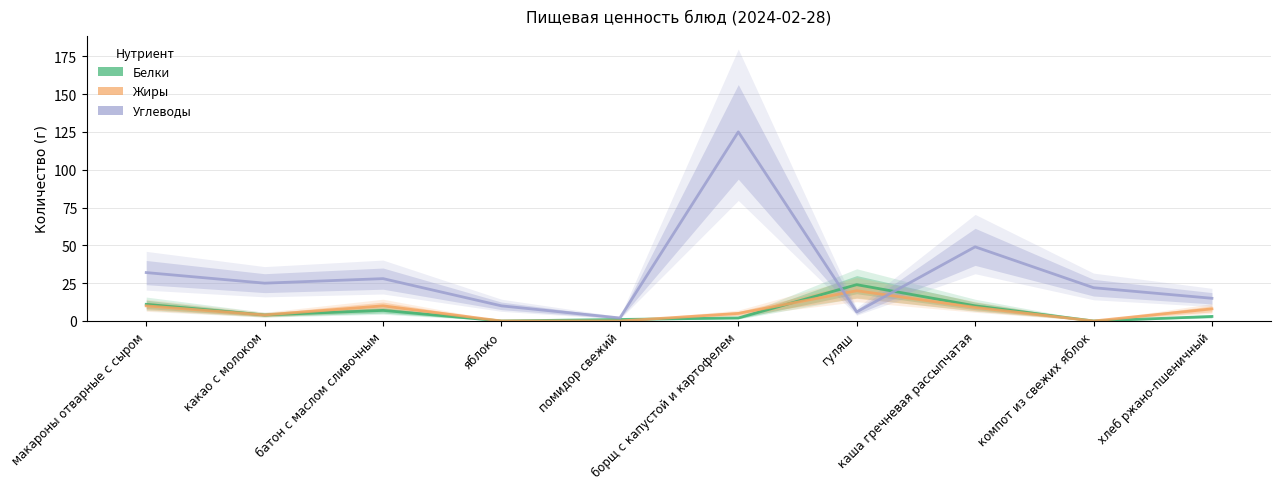

What is the average value of the Белки series?

6